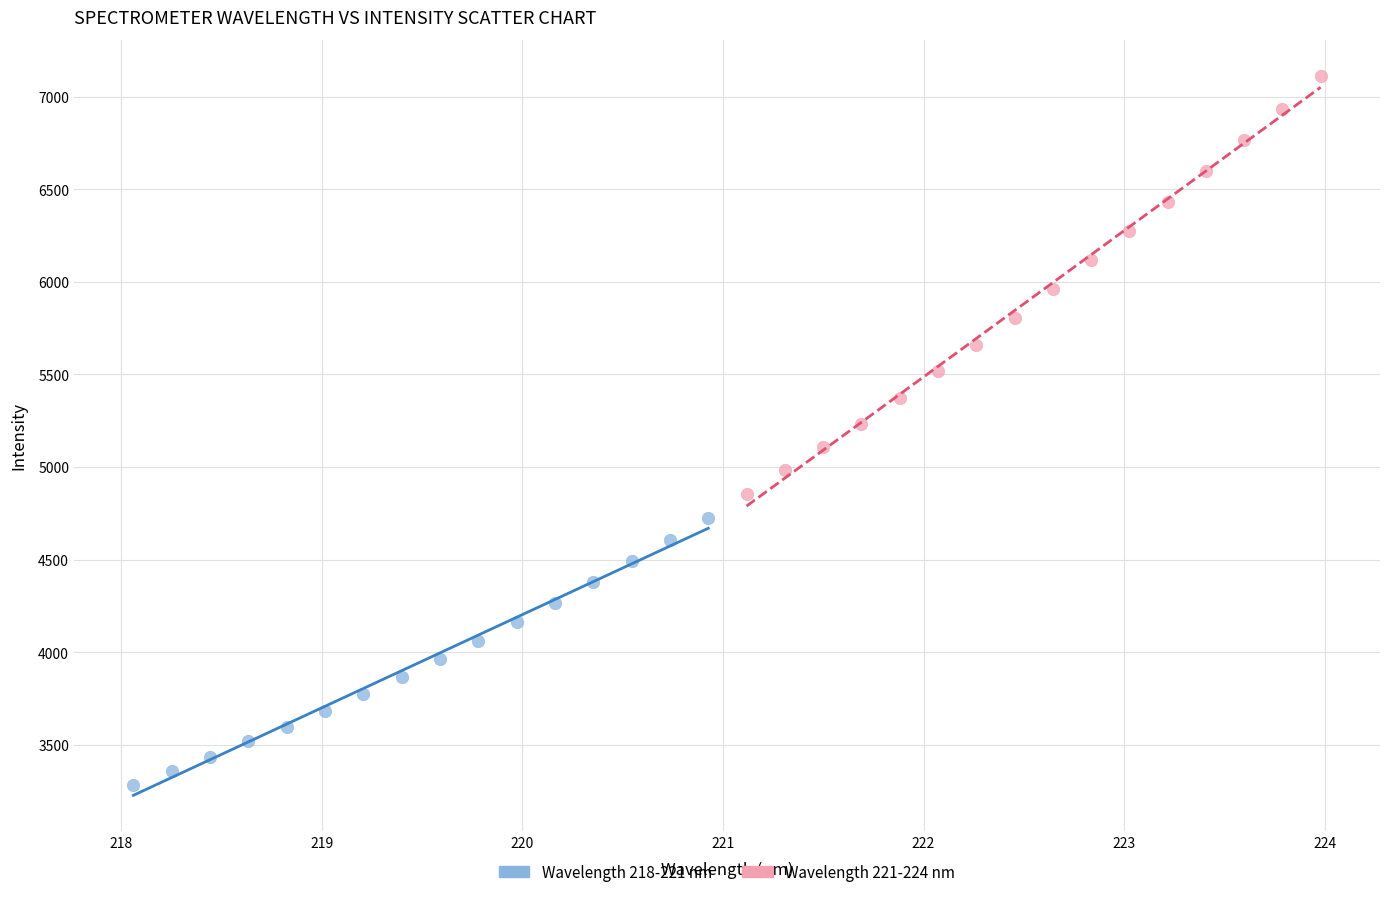

Which series has the largest Y range (max minus min)?

Wavelength 221-224 nm